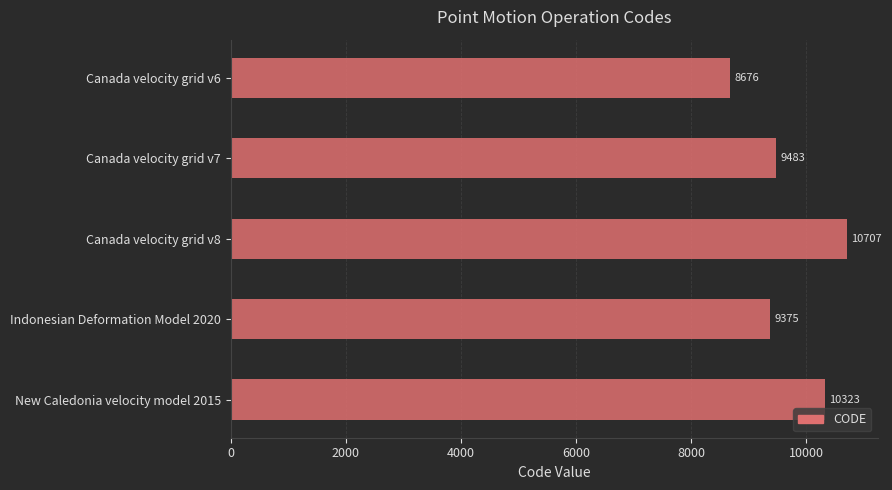

Reading top to bottom, transcribe all the data shown in this chart.

Canada velocity grid v6=8676	Canada velocity grid v7=9483	Canada velocity grid v8=10707	Indonesian Deformation Model 2020=9375	New Caledonia velocity model 2015=10323